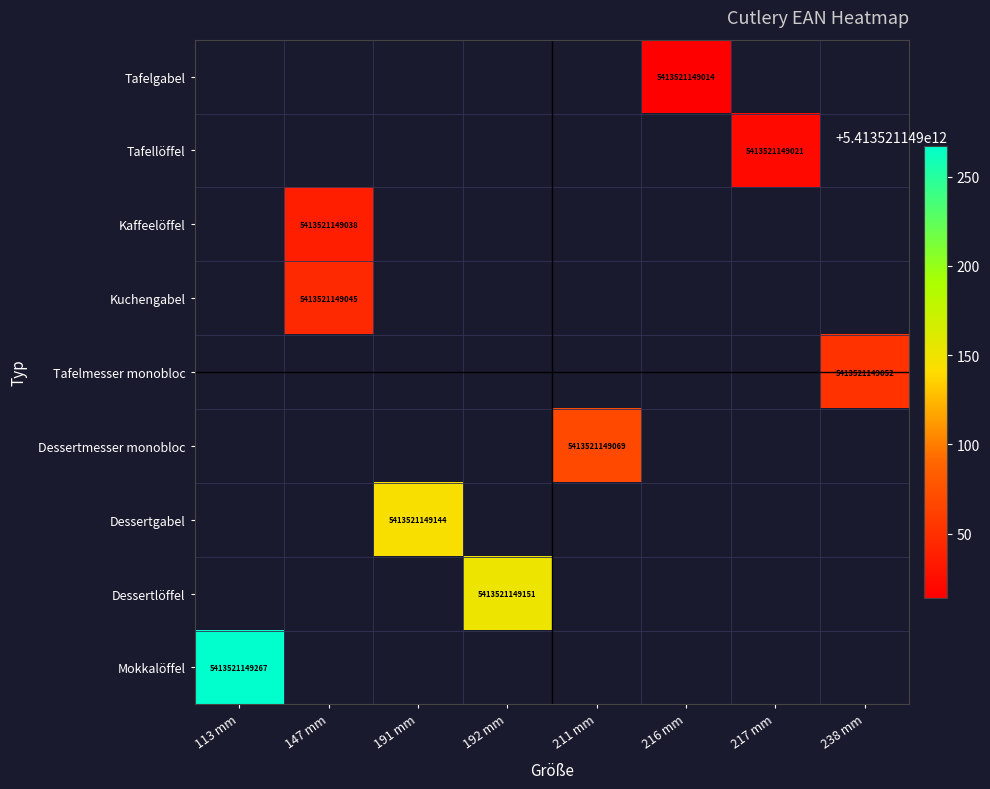

The Kaffeelöffel series shows 5413521149038.0 at 147 mm. True or false?

True